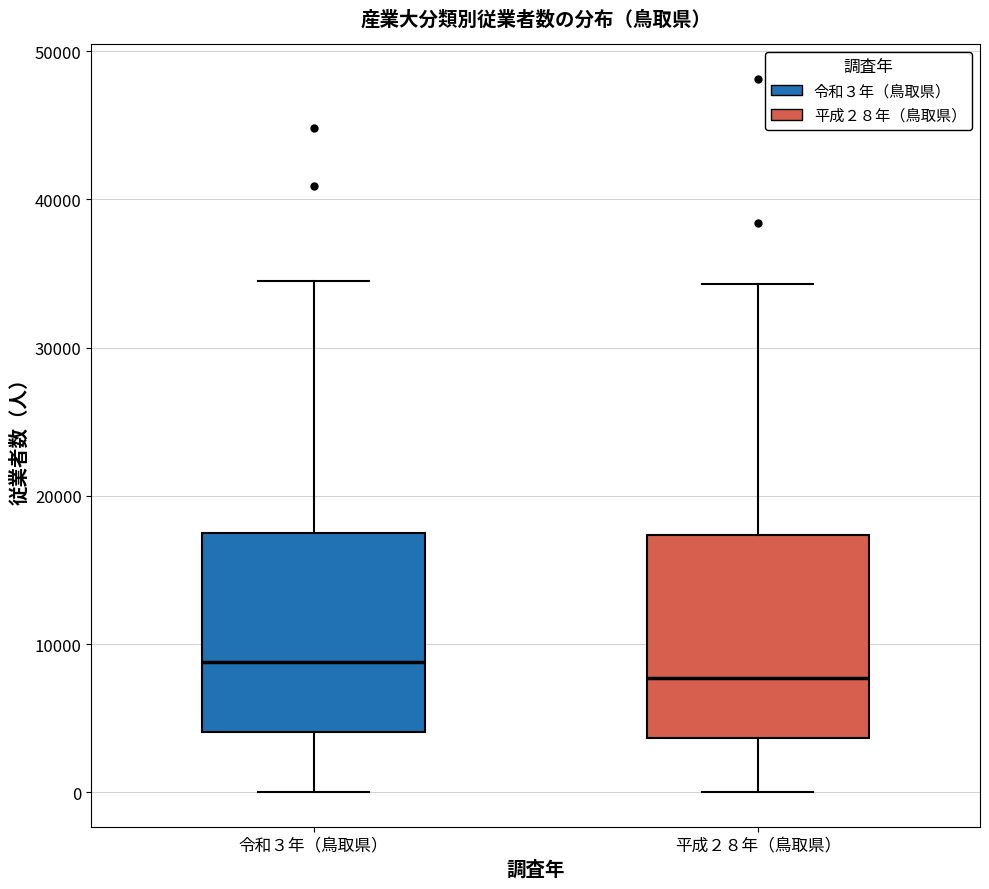

Where is the upper edge of the box for 令和３年（鳥取県） on the y-axis? The values are not printed on the chart, so give them approximately, as read against the axis.

18000